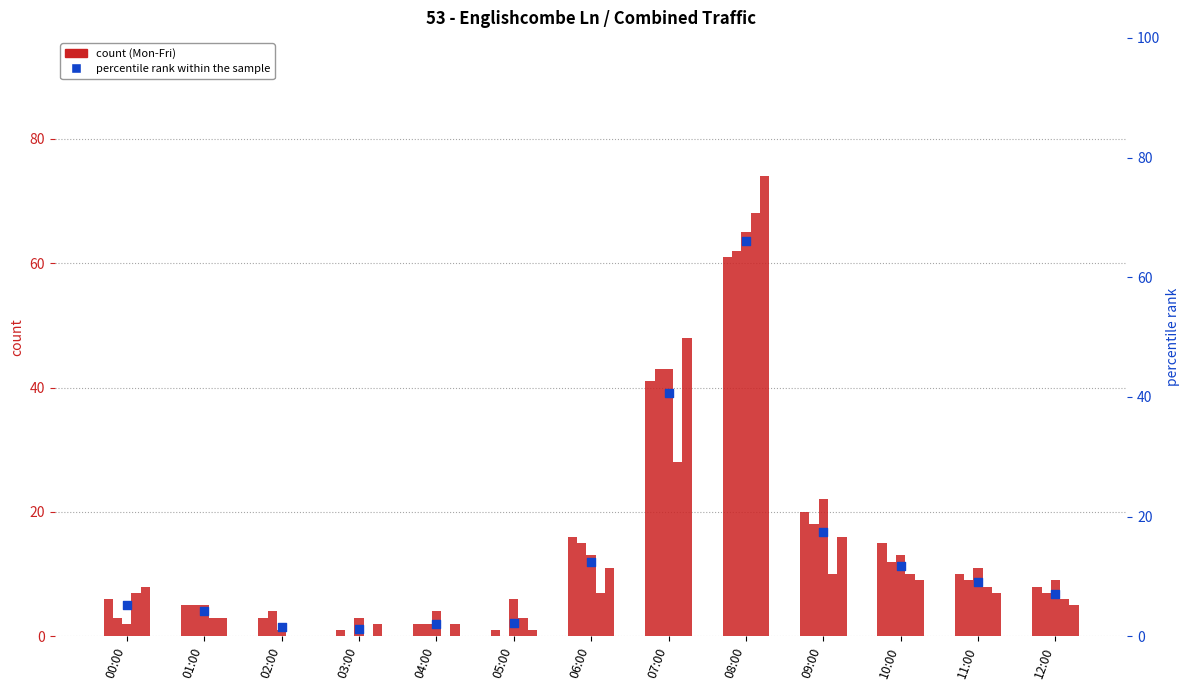

At which category is the sum across all series the highest?

08:00